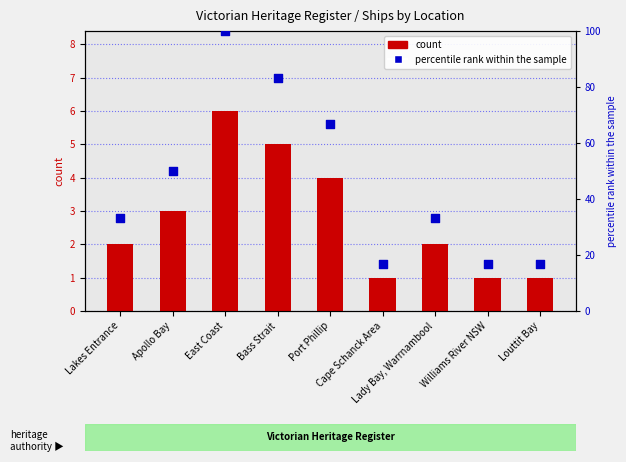

Is the value of percentile rank within the sample at Apollo Bay greater than the value of count at Williams River NSW?

Yes